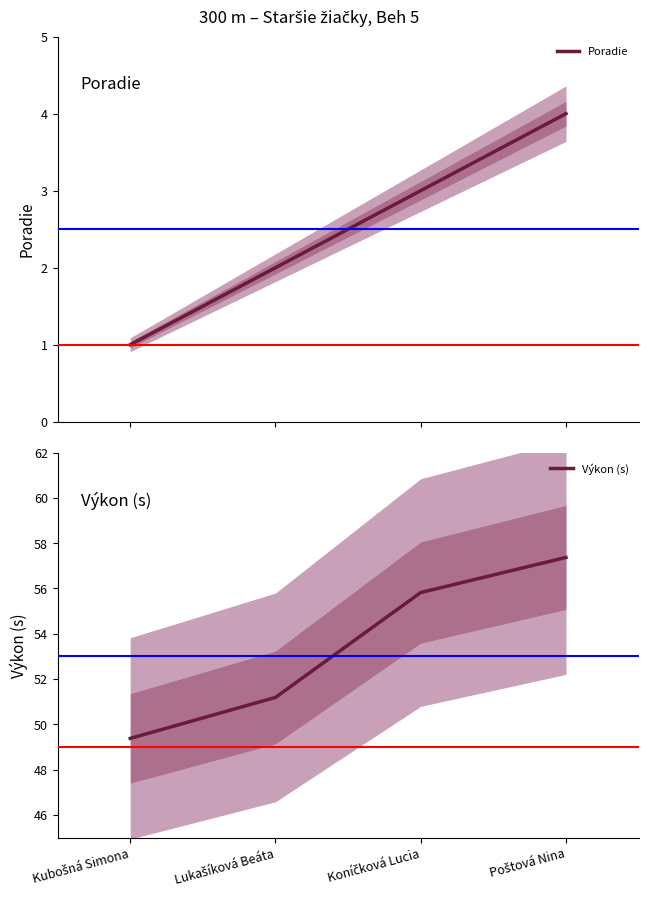

How many values in the Výkon (s) series are below 55?

2